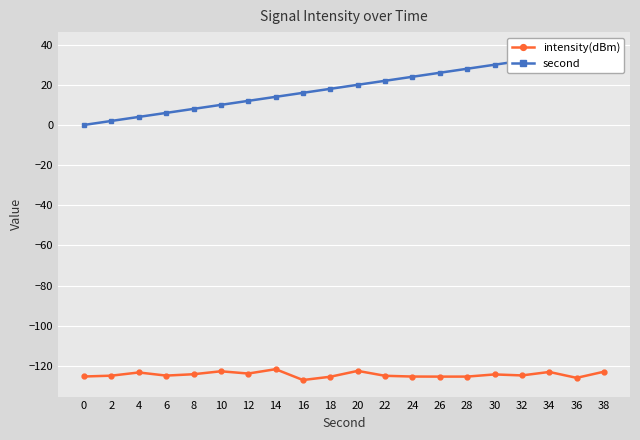

At how many categories does at least one series exceed -52?

20